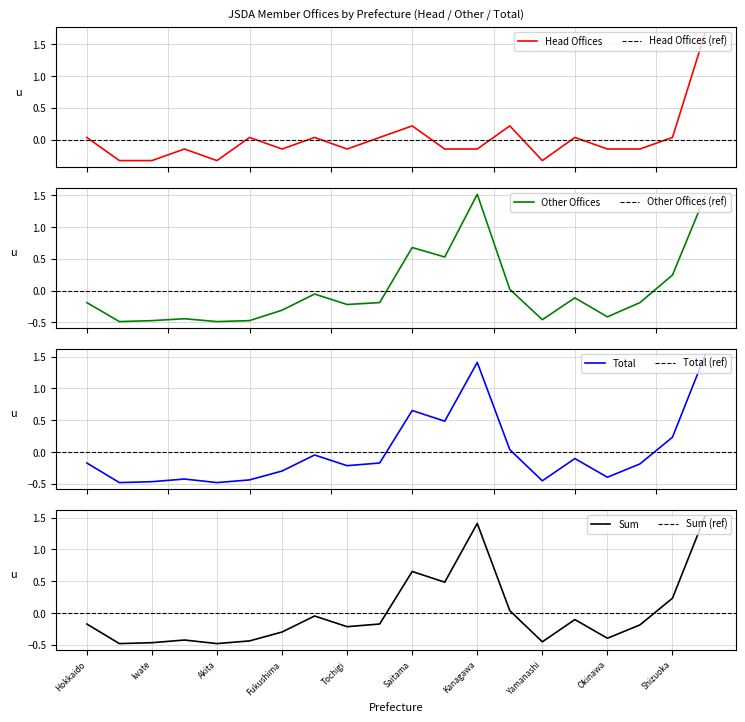

What is the highest value of the Other Offices series?

1.5